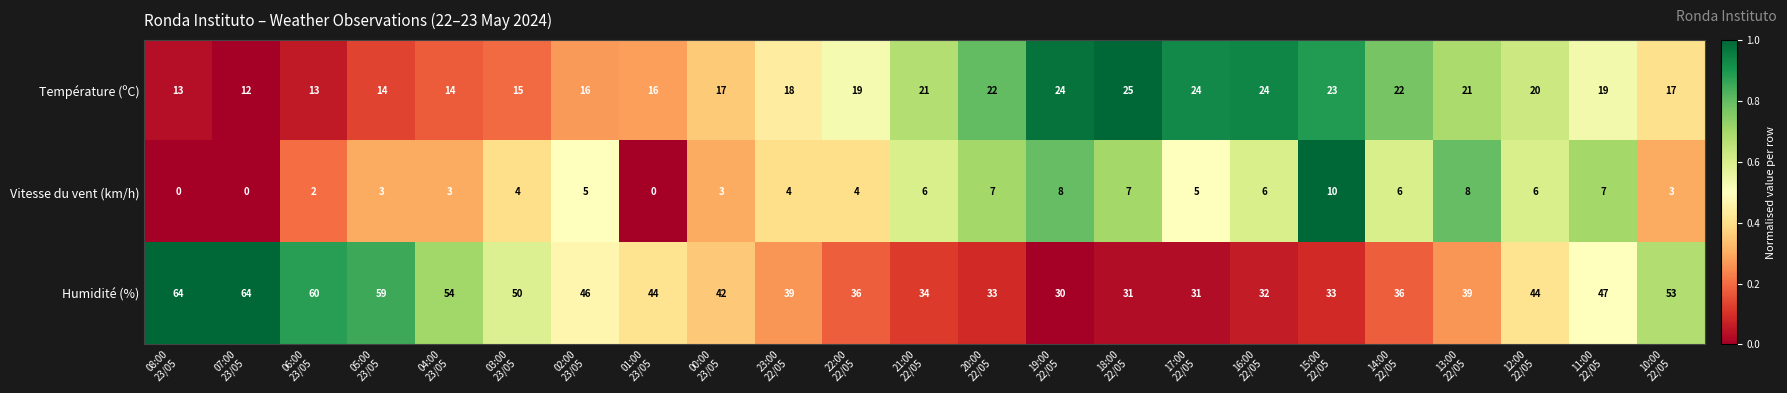

At how many categories does at least one series exceed 0?

23